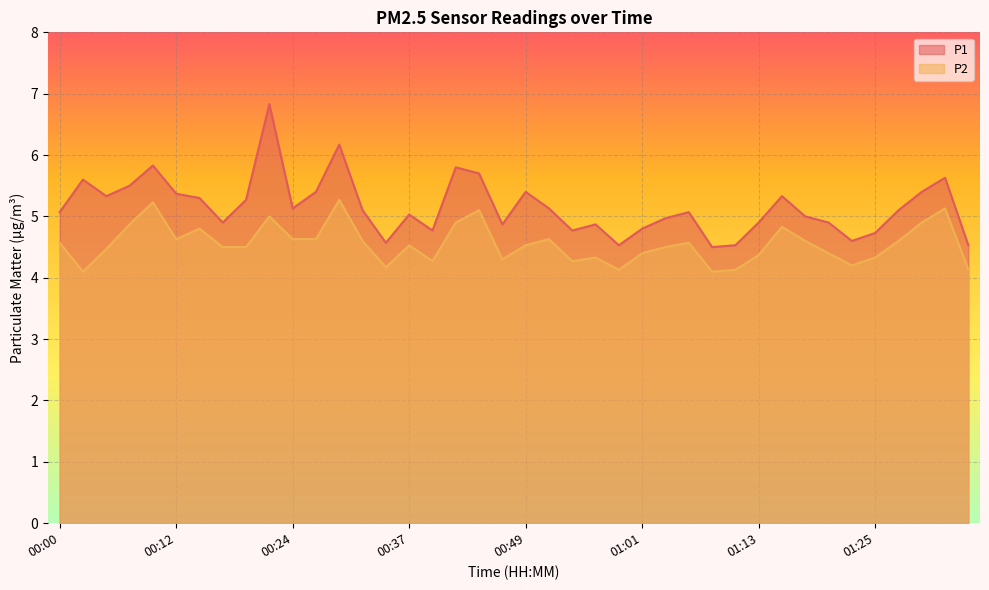

How many interior local valleys does the P2 series have?

9